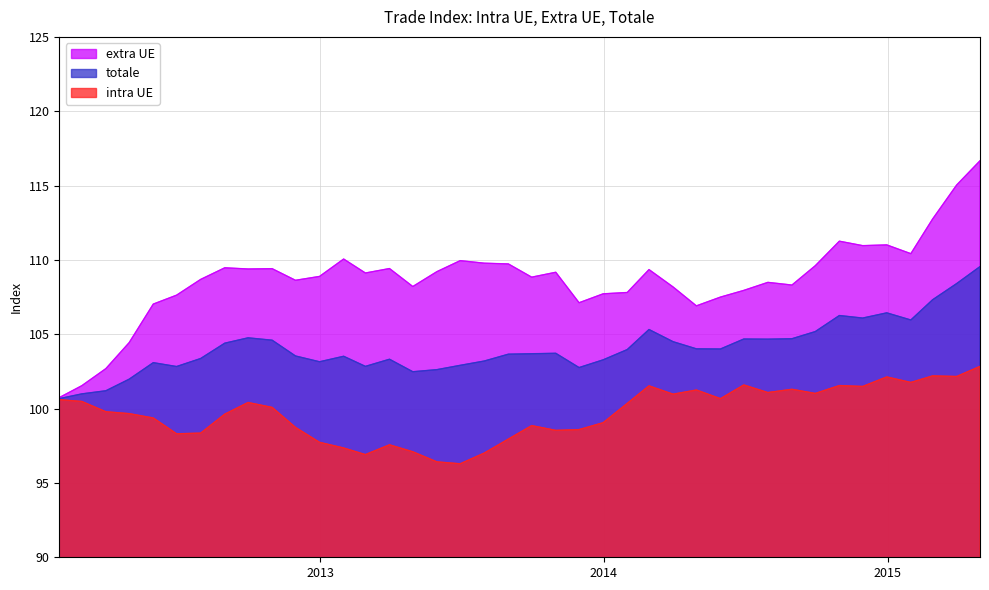

Reading left to right, transcribe all the data shown in this chart.

extra UE: 2012-01-31=100.7	2012-02-29=101.5	2012-03-31=102.7	2012-04-30=104.4	2012-05-31=107.0	2012-06-30=107.6	2012-07-31=108.7	2012-08-31=109.5	2012-09-30=109.4	2012-10-31=109.4	2012-11-30=108.6	2012-12-31=108.9	2013-01-31=110.1	2013-02-28=109.1	2013-03-31=109.4	2013-04-30=108.2	2013-05-31=109.2	2013-06-30=110.0	2013-07-31=109.8	2013-08-31=109.7	2013-09-30=108.8	2013-10-31=109.2	2013-11-30=107.1	2013-12-31=107.7	2014-01-31=107.8	2014-02-28=109.3	2014-03-31=108.2	2014-04-30=106.9	2014-05-31=107.5	2014-06-30=108.0	2014-07-31=108.5	2014-08-31=108.3	2014-09-30=109.6	2014-10-31=111.3	2014-11-30=111.0	2014-12-31=111.0	2015-01-31=110.4	2015-02-28=112.8	2015-03-31=115.0	2015-04-30=116.7
totale: 2012-01-31=100.7	2012-02-29=101.0	2012-03-31=101.2	2012-04-30=102.0	2012-05-31=103.1	2012-06-30=102.8	2012-07-31=103.4	2012-08-31=104.4	2012-09-30=104.8	2012-10-31=104.6	2012-11-30=103.5	2012-12-31=103.2	2013-01-31=103.5	2013-02-28=102.8	2013-03-31=103.3	2013-04-30=102.5	2013-05-31=102.6	2013-06-30=102.9	2013-07-31=103.2	2013-08-31=103.7	2013-09-30=103.7	2013-10-31=103.7	2013-11-30=102.8	2013-12-31=103.3	2014-01-31=104.0	2014-02-28=105.3	2014-03-31=104.5	2014-04-30=104.0	2014-05-31=104.0	2014-06-30=104.7	2014-07-31=104.7	2014-08-31=104.7	2014-09-30=105.2	2014-10-31=106.3	2014-11-30=106.1	2014-12-31=106.4	2015-01-31=106.0	2015-02-28=107.3	2015-03-31=108.4	2015-04-30=109.5
intra UE: 2012-01-31=100.6	2012-02-29=100.5	2012-03-31=99.8	2012-04-30=99.7	2012-05-31=99.4	2012-06-30=98.3	2012-07-31=98.4	2012-08-31=99.6	2012-09-30=100.4	2012-10-31=100.1	2012-11-30=98.7	2012-12-31=97.7	2013-01-31=97.4	2013-02-28=96.9	2013-03-31=97.6	2013-04-30=97.1	2013-05-31=96.4	2013-06-30=96.3	2013-07-31=97.0	2013-08-31=98.0	2013-09-30=98.9	2013-10-31=98.5	2013-11-30=98.6	2013-12-31=99.1	2014-01-31=100.3	2014-02-28=101.5	2014-03-31=101.0	2014-04-30=101.2	2014-05-31=100.7	2014-06-30=101.6	2014-07-31=101.1	2014-08-31=101.3	2014-09-30=101.0	2014-10-31=101.5	2014-11-30=101.5	2014-12-31=102.1	2015-01-31=101.8	2015-02-28=102.2	2015-03-31=102.2	2015-04-30=102.8